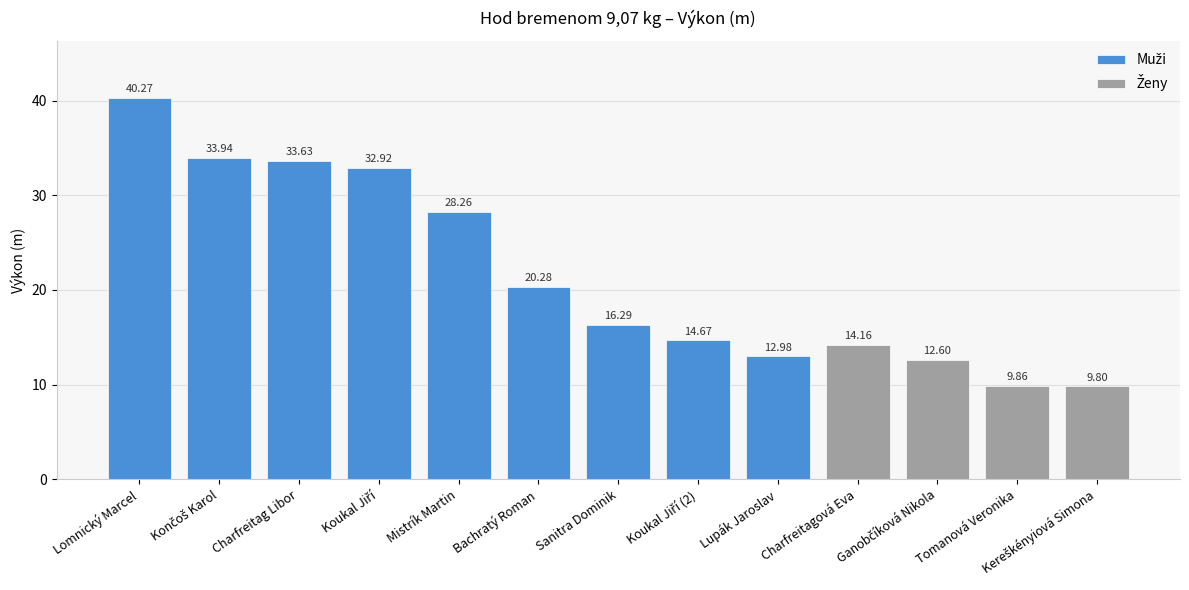

Reading left to right, extract all data points from this chart.

40.3	33.9	33.6	32.9	28.3	20.3	16.3	14.7	13.0	14.2	12.6	9.9	9.8